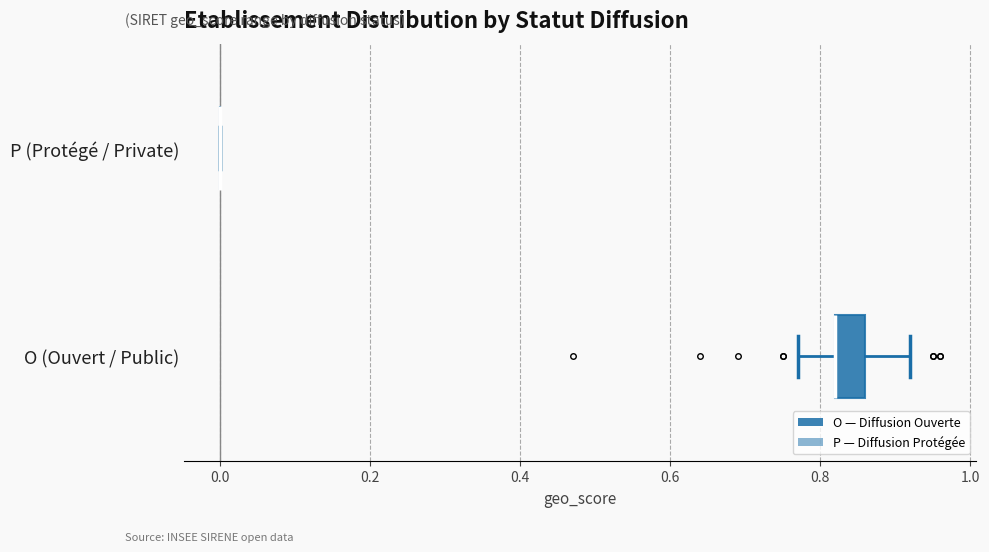

Reading bottom to top, transcribe this box plot: for each box, give where its median line is, the range the box spans, and where its two whiskers end, as read against the x-axis. The values are not printed on the chart, so give them approximately, as read against the axis.

O (Ouvert / Public): median 0.82 (drawn on the box's left edge), box 0.82 to 0.86, whiskers 0.78 to 0.92
P (Protégé / Private): box collapsed to a line at 0.00, whiskers 0.00 to 0.00